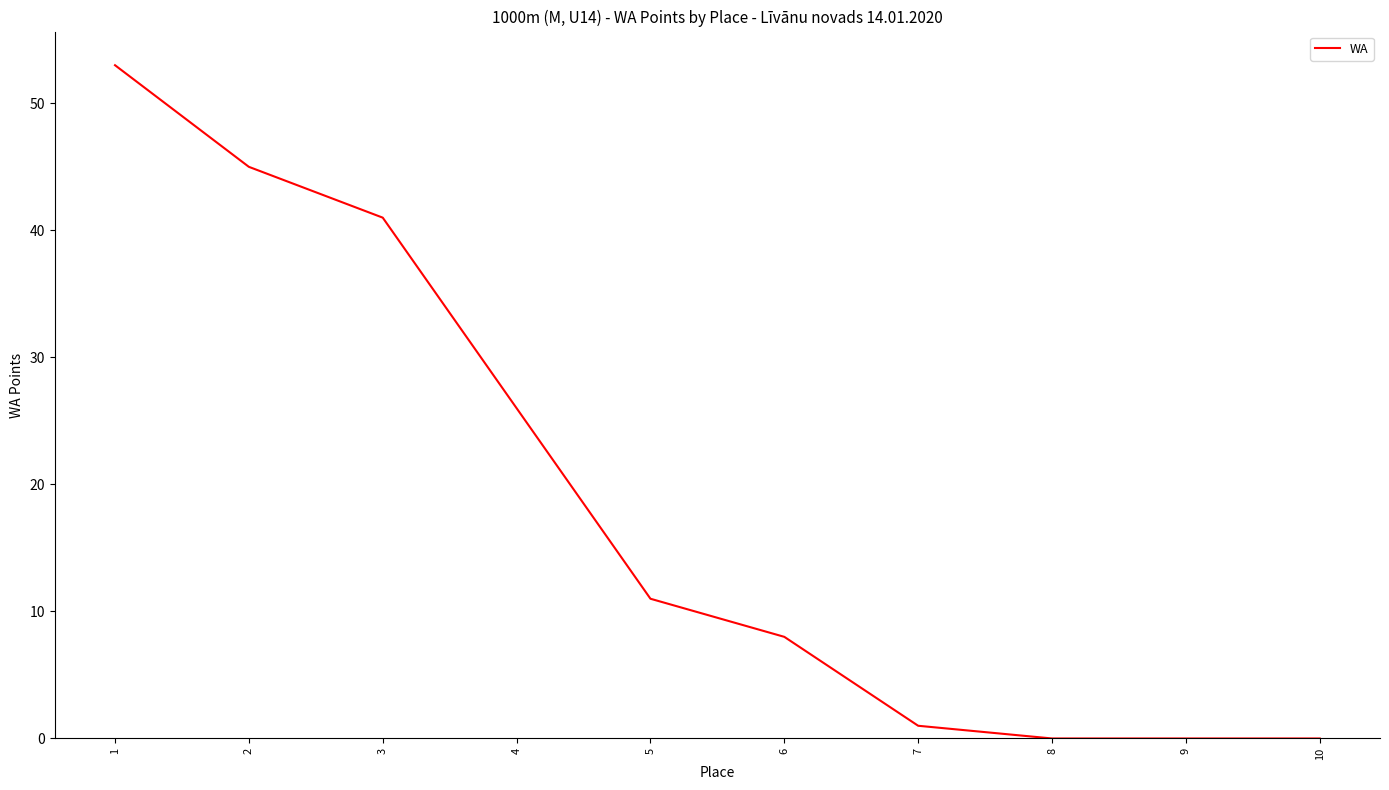

True or false: the data shows 8 at 6.

True